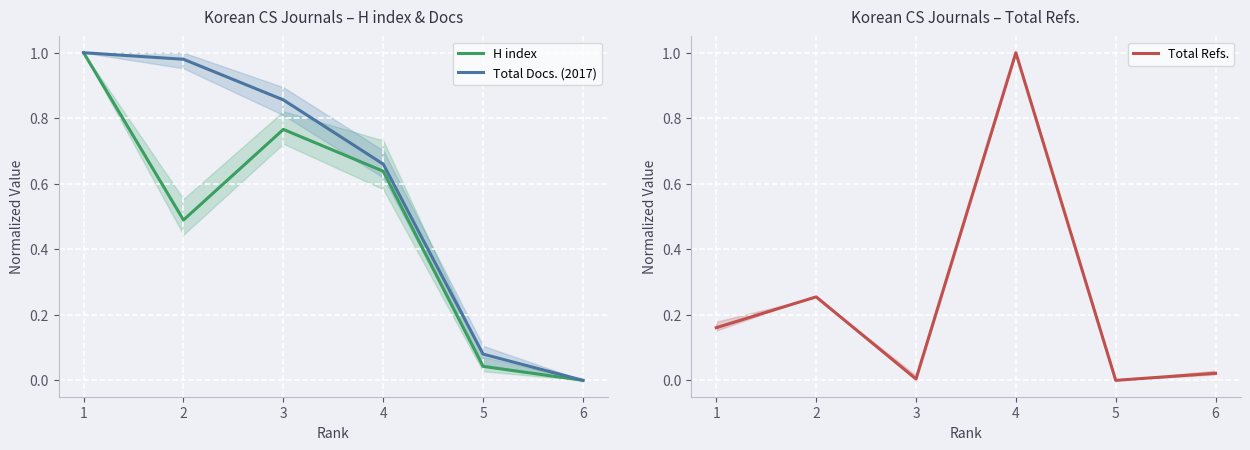

Reading right to left, what are all the values shown in this chart?

H index: 0.0	0.0	0.6	0.8	0.5	1.0
Total Docs. (2017): 0.0	0.1	0.7	0.9	1.0	1.0
Total Refs.: 0.0	0.0	1.0	0.0	0.3	0.2